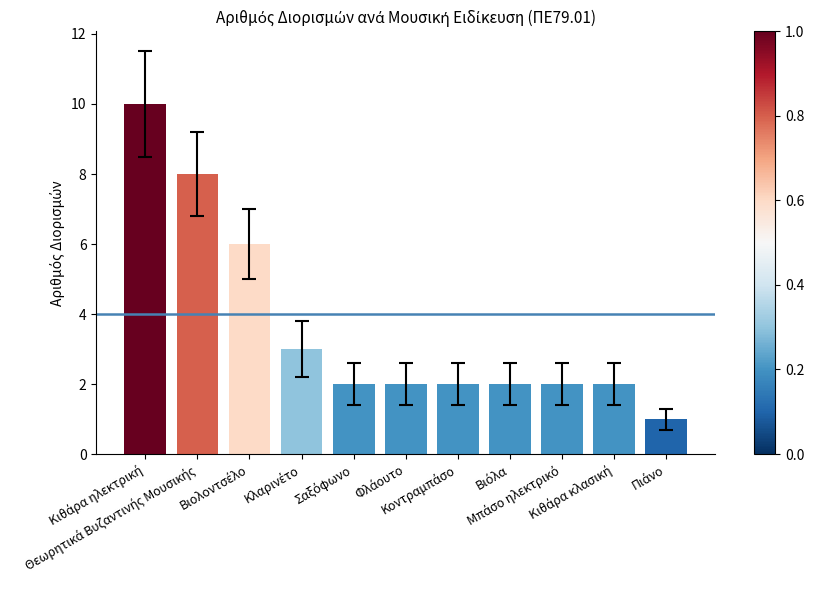

What is the average value?

4